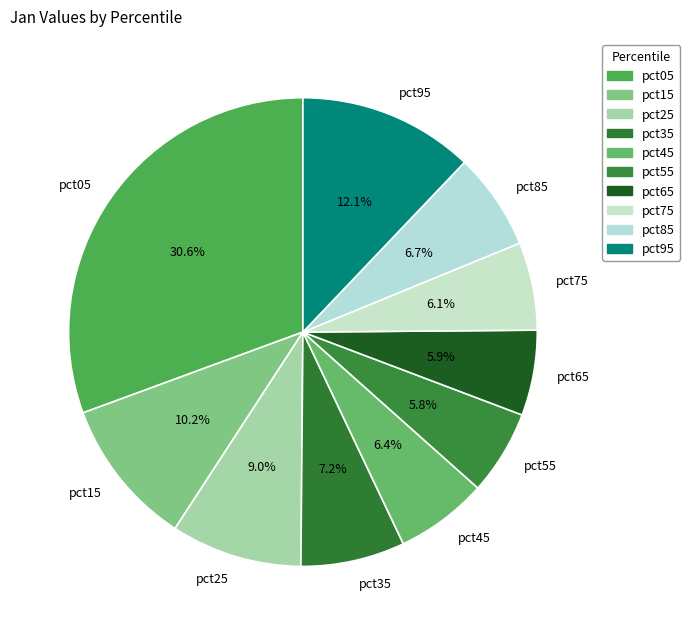

To the nearest percent, what is the difference between the largest and smallest slice percentages?

25%